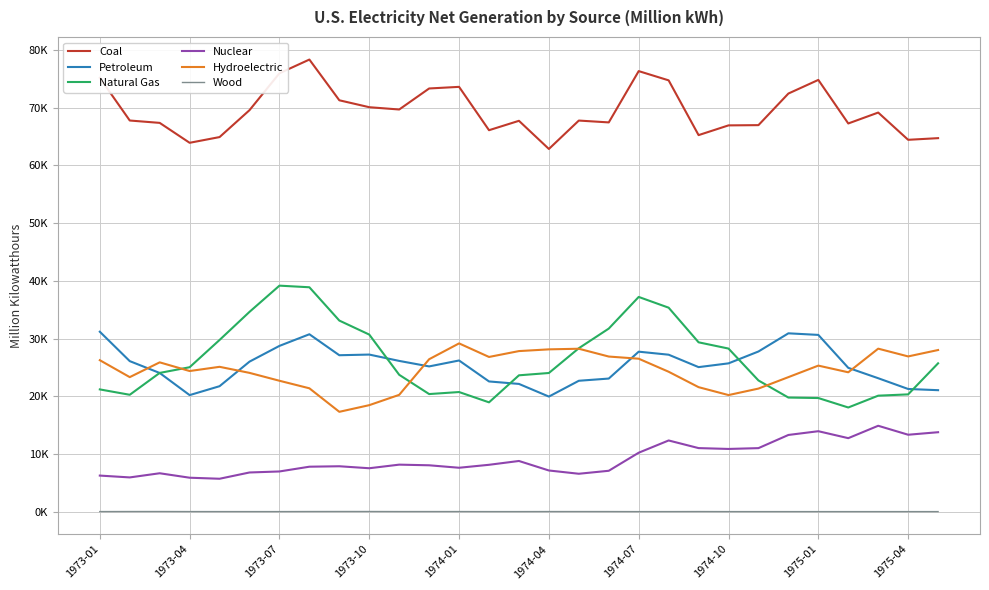

Which series has the largest total across all categories?

Coal